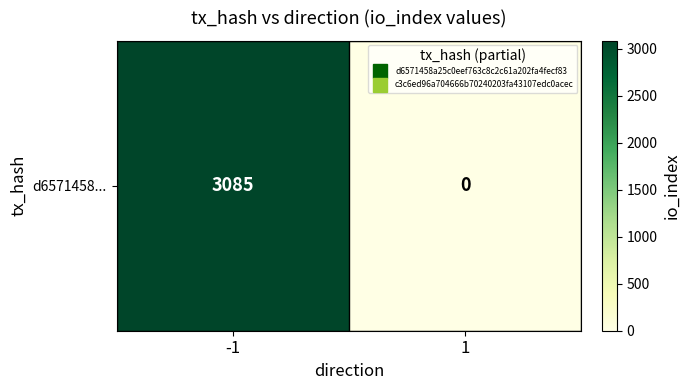

How many values are between 0 and 3085?

2